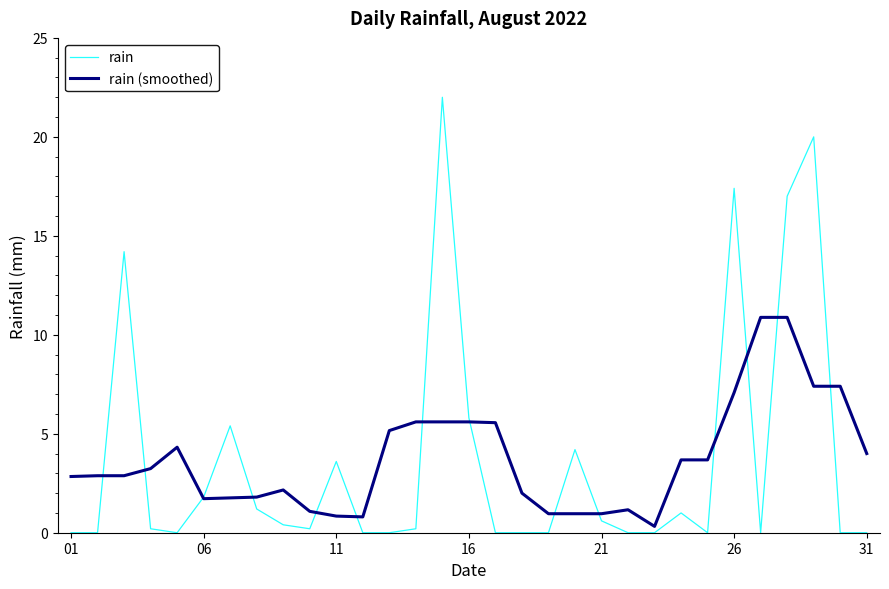

Which series has the widest spread of values?

rain